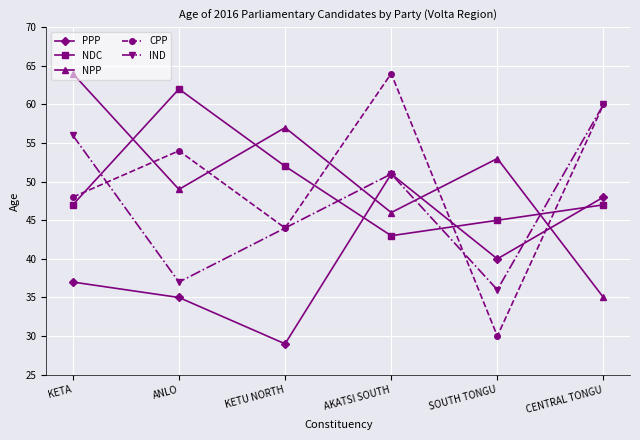

Which series has the largest total across all categories?

NPP